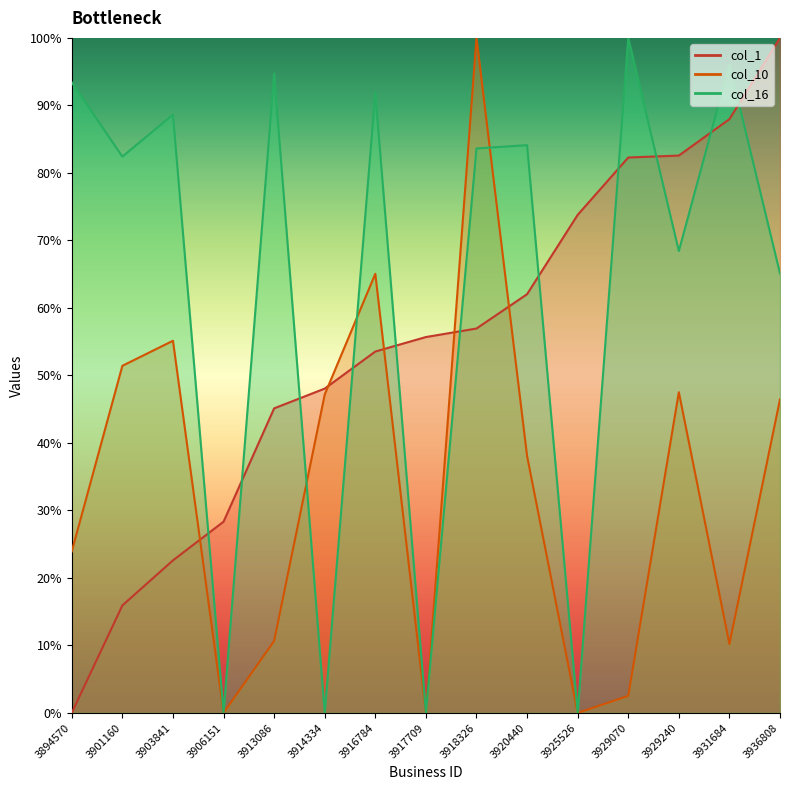

Which series ends up on top after the final intersection of col_1 and col_10?

col_1